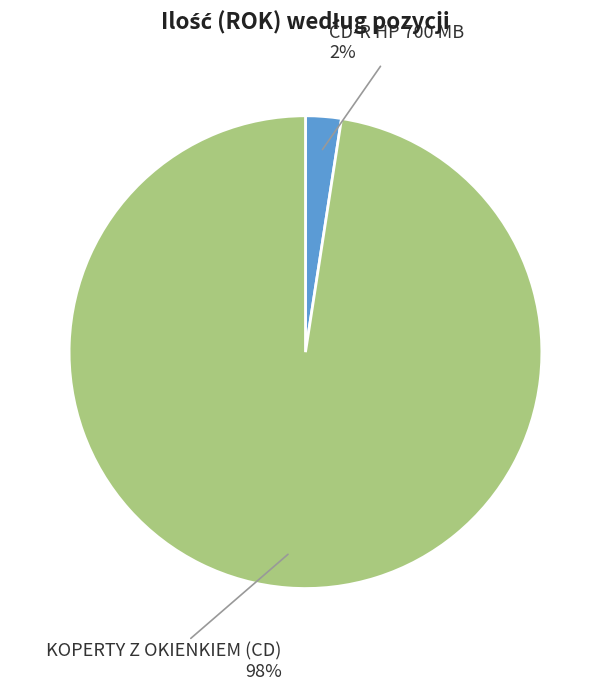

What percentage is the CD-R HP 700 MB slice, to the nearest percent?

2%